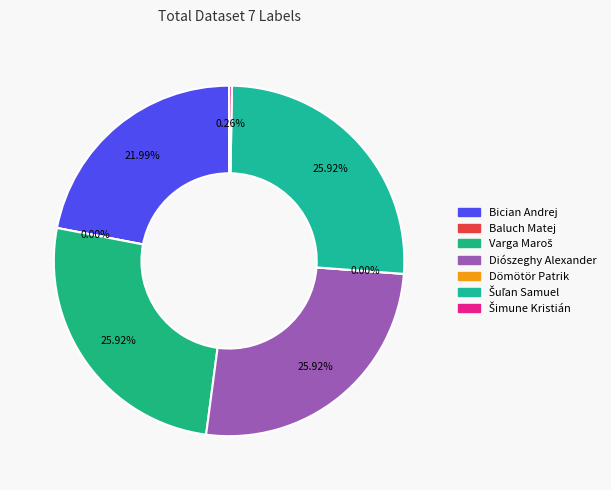

Is Varga Maroš the majority of the pie?

No